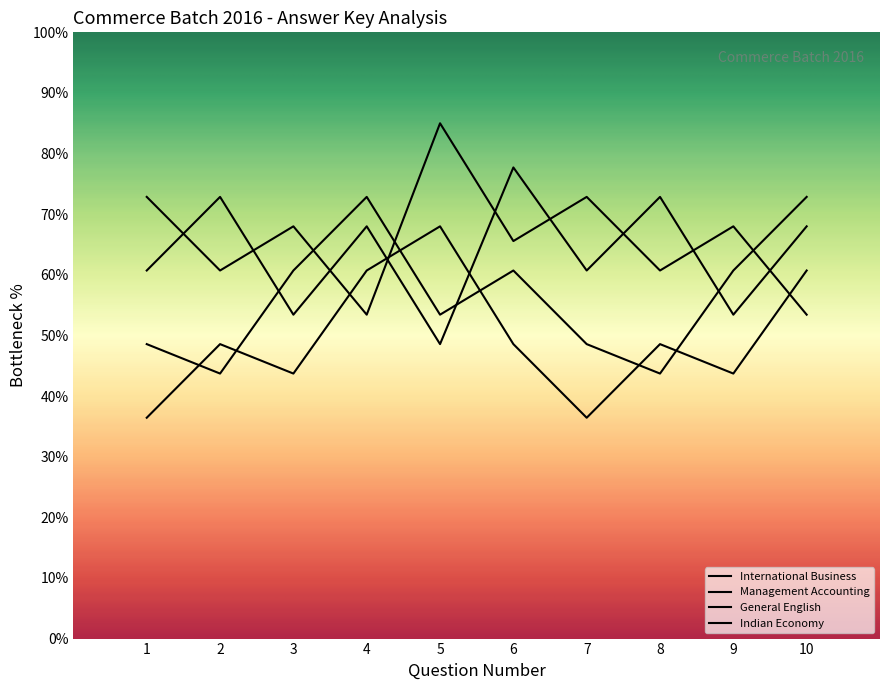

Is it true that Indian Economy equals 43.7 at 3?

True